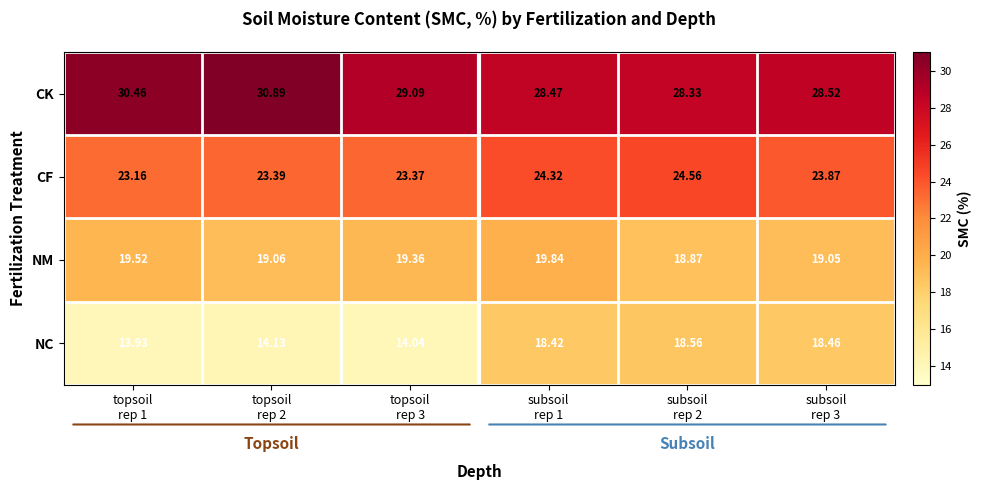

List the series in order of their overall mean, lowest first.

NC, NM, CF, CK